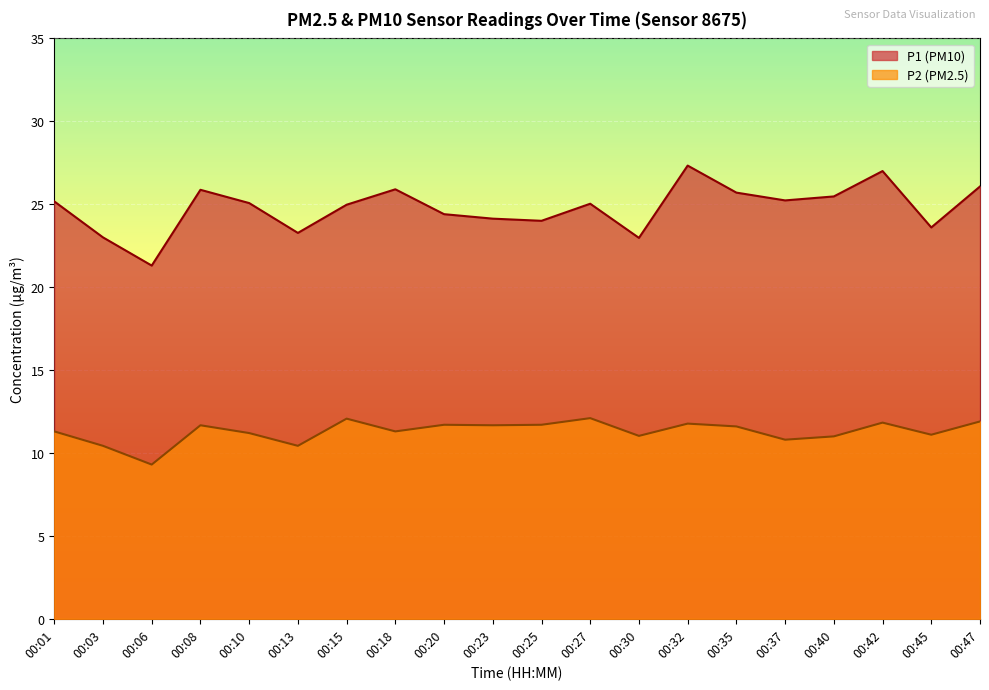

What are all the series names shown in the legend?

P1 (PM10), P2 (PM2.5)